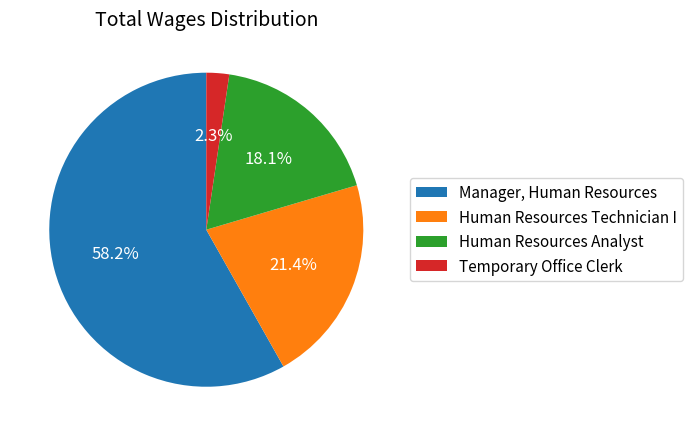

Which category has the biggest portion of the pie?

Manager, Human Resources